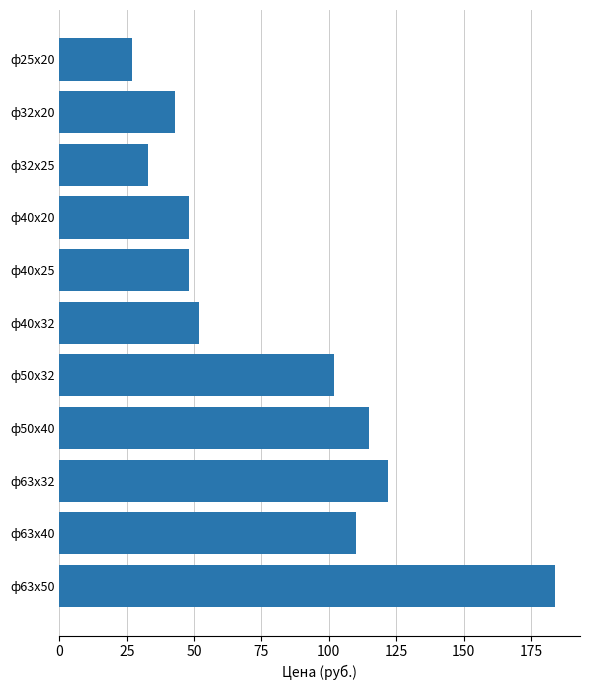

At which category does the chart reach its peak across all series?

ф63х50